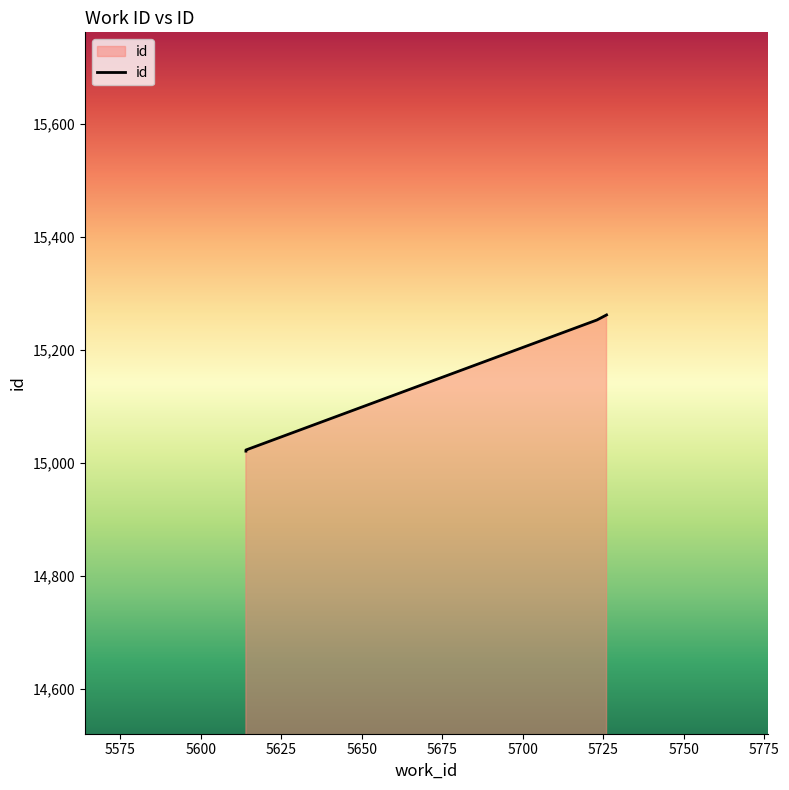

What is the change in value from 5614 to 5723?

+232